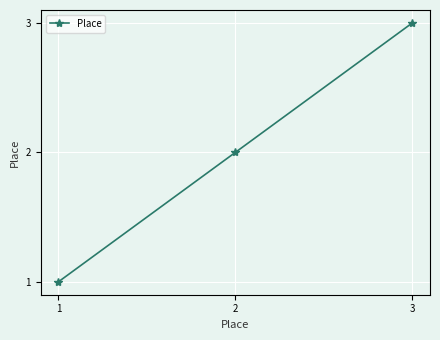

What is the sum of all values?

6